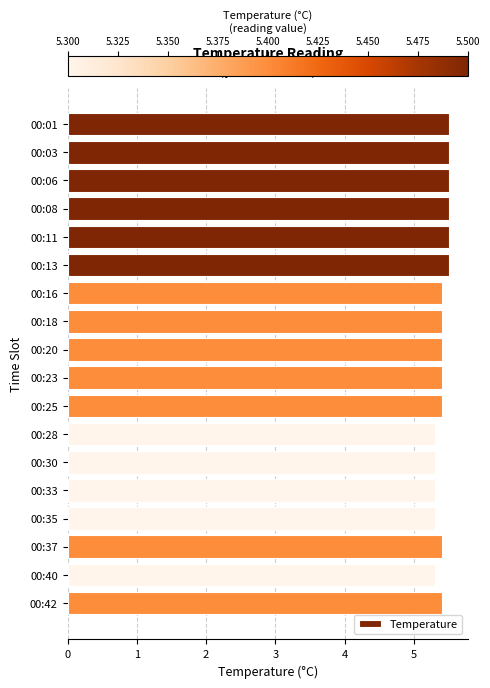

Reading bottom to top, list all the values displayed in this chart.

5.4	5.3	5.4	5.3	5.3	5.3	5.3	5.4	5.4	5.4	5.4	5.4	5.5	5.5	5.5	5.5	5.5	5.5